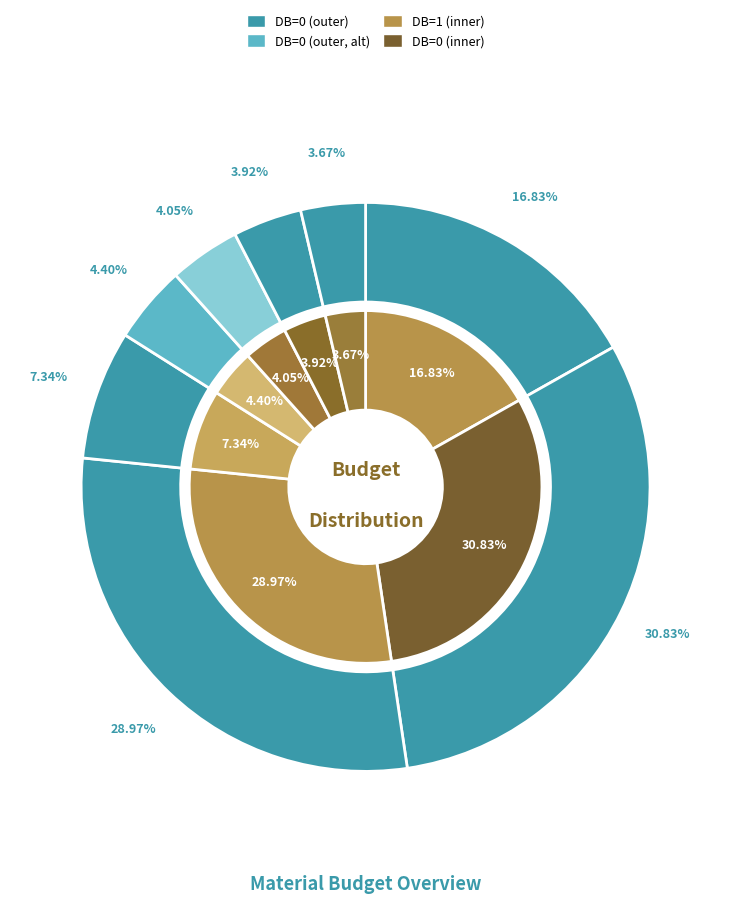

Is there a majority slice in this chart?

No